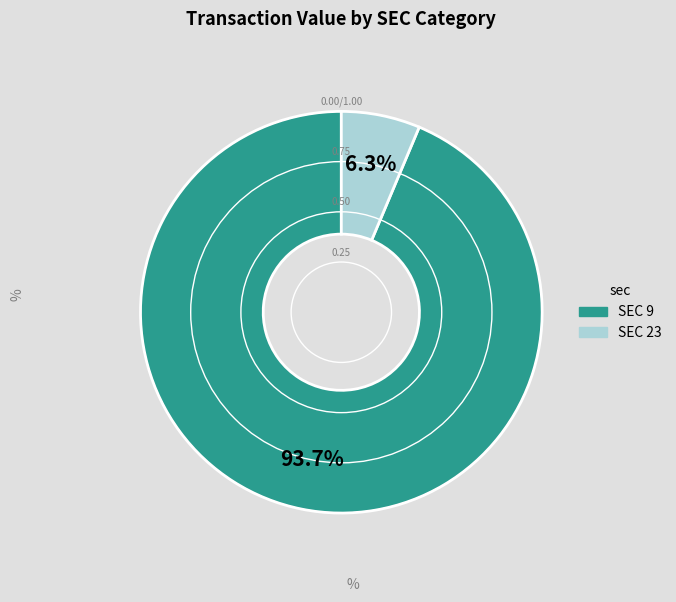

Does any single category account for the majority?

Yes